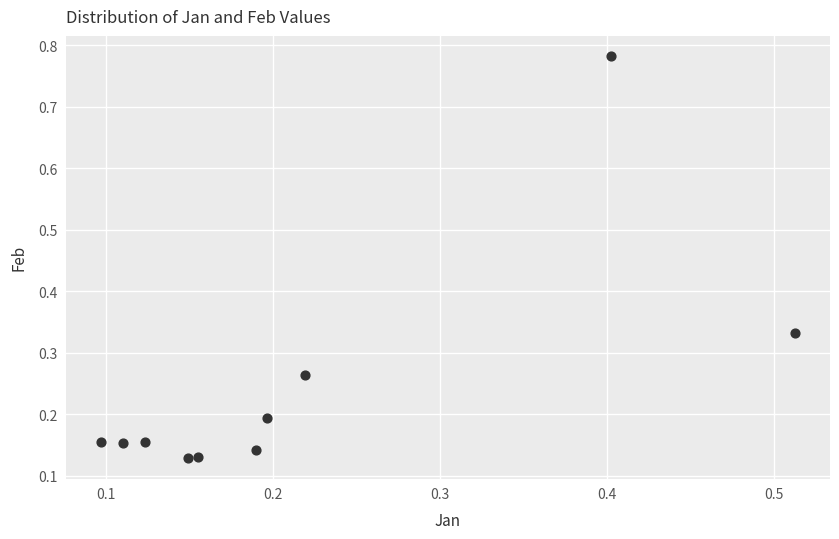

What is the range of X values (max minus min)?

0.4